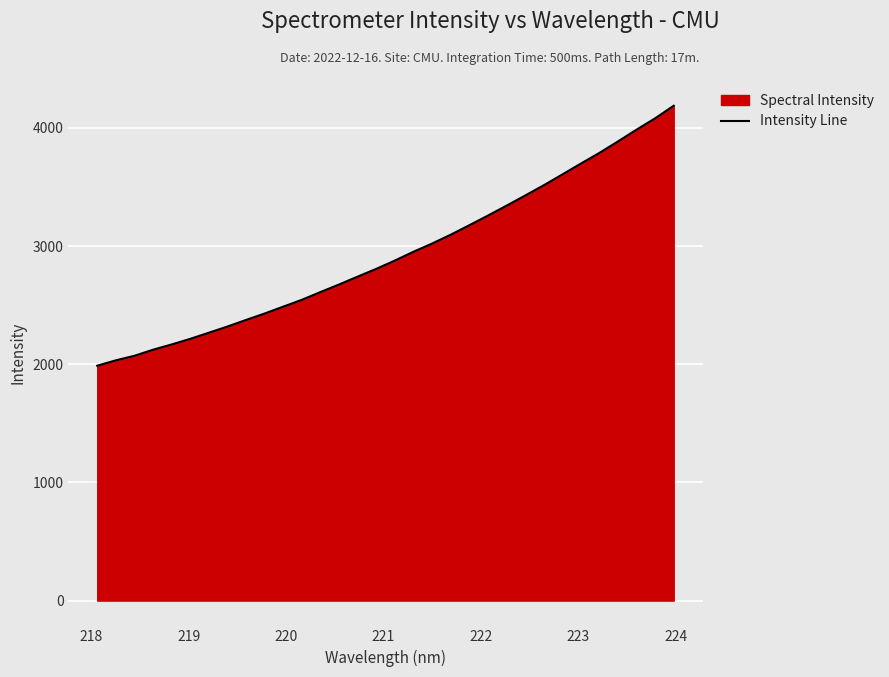

What is the maximum value shown in the chart?

4187.6